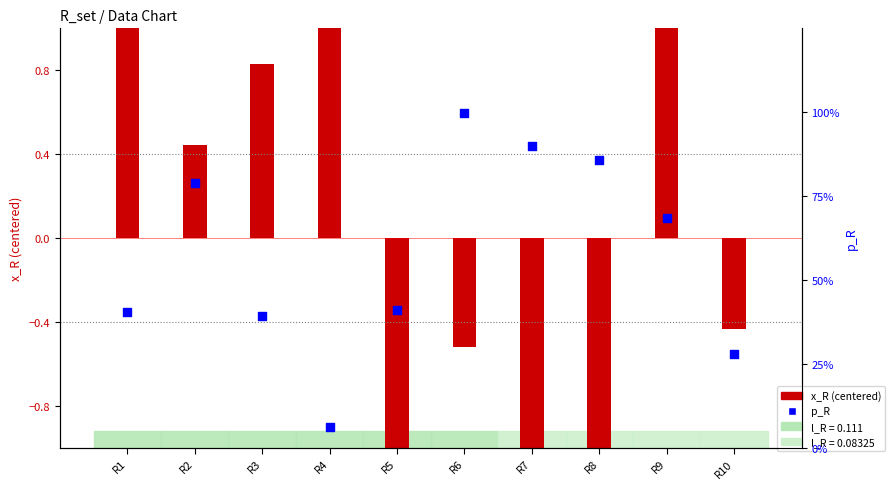

At which category is the sum across all series the highest?

R4